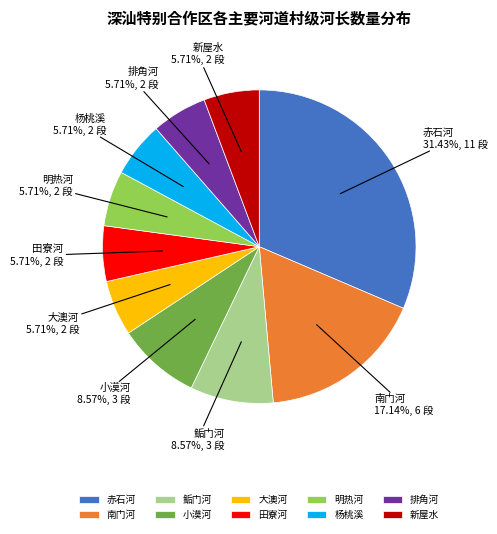

Combined, do 大澳河 and 新屋水 account for over 50%?

No